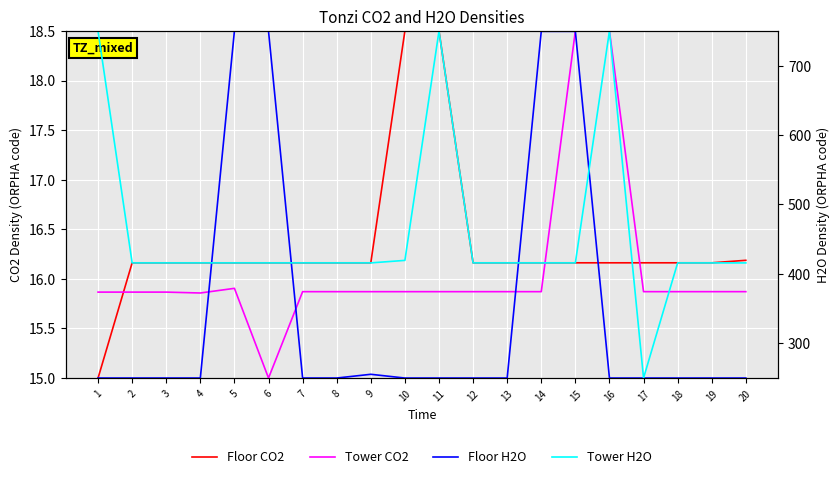

The value of Tower CO2 at 17 is 25.8. True or false?

False